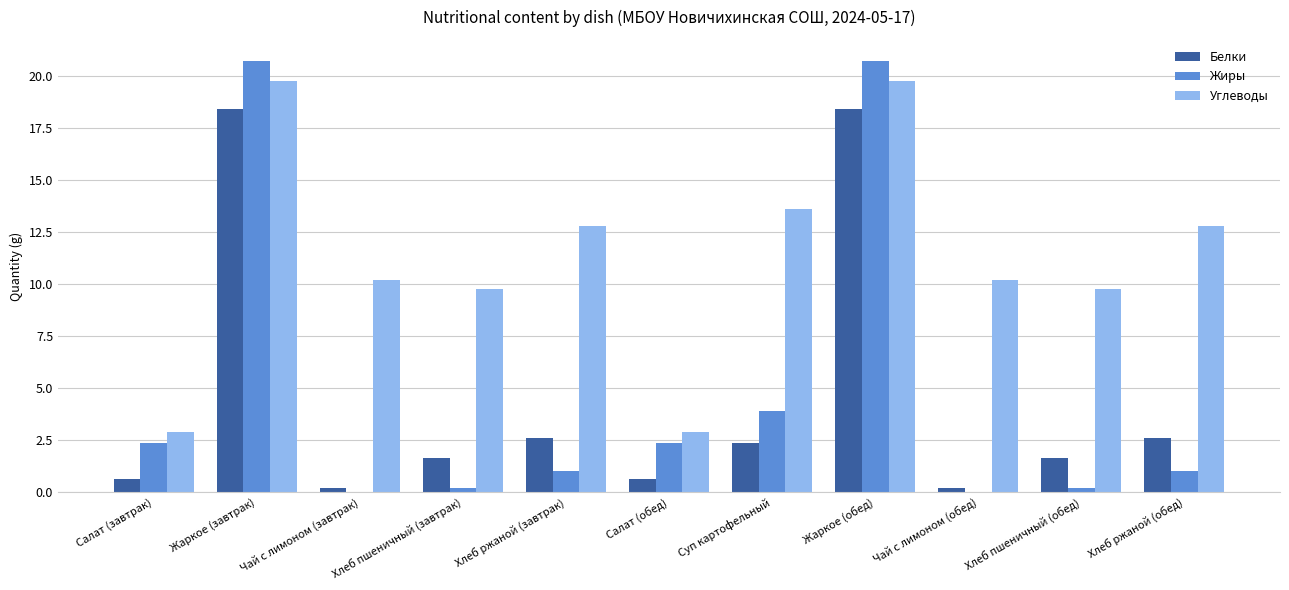

How many data points does each series have?

11